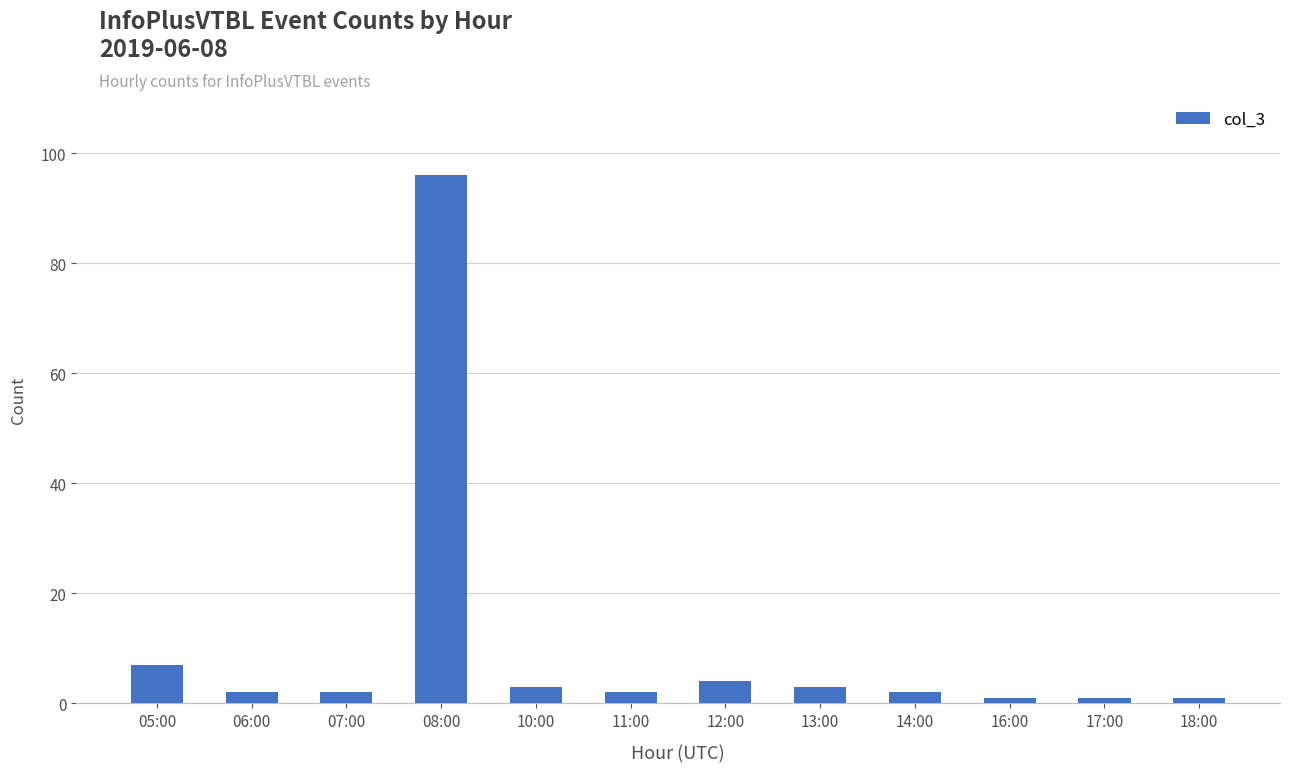

How many bars are there in total?

12